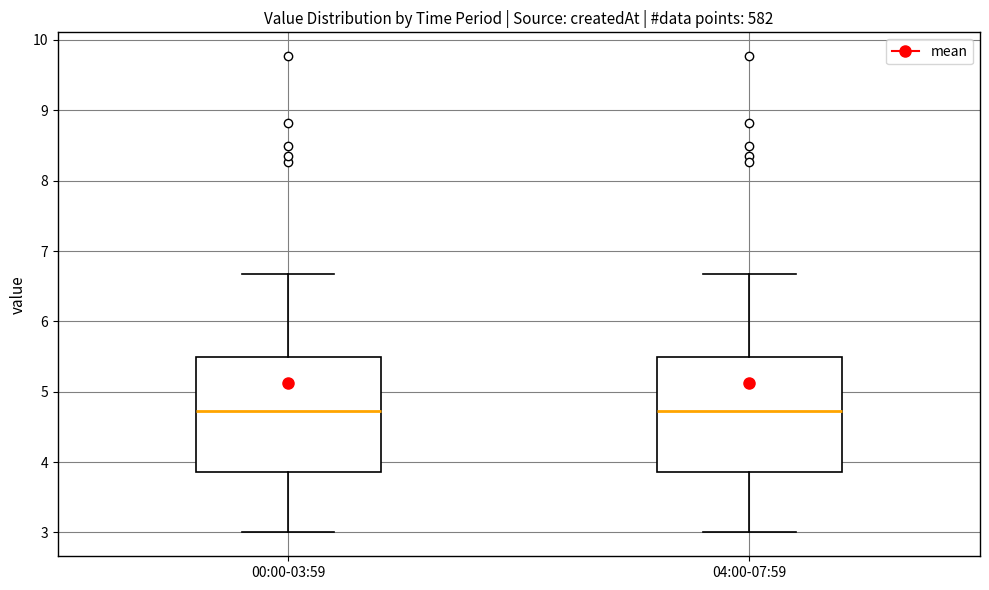

Where does the upper whisker of the box for 04:00-07:59 end on the y-axis? The values are not printed on the chart, so give them approximately, as read against the axis.

6.7